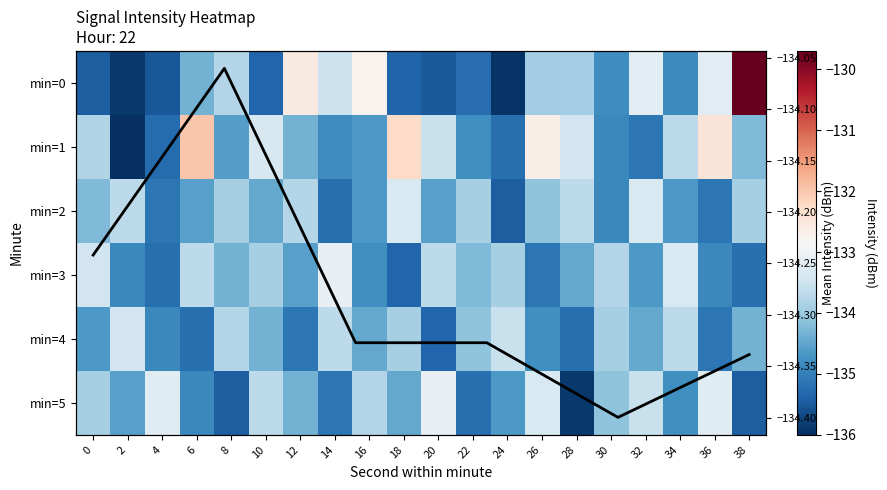

Which series has the largest range (max minus min)?

1